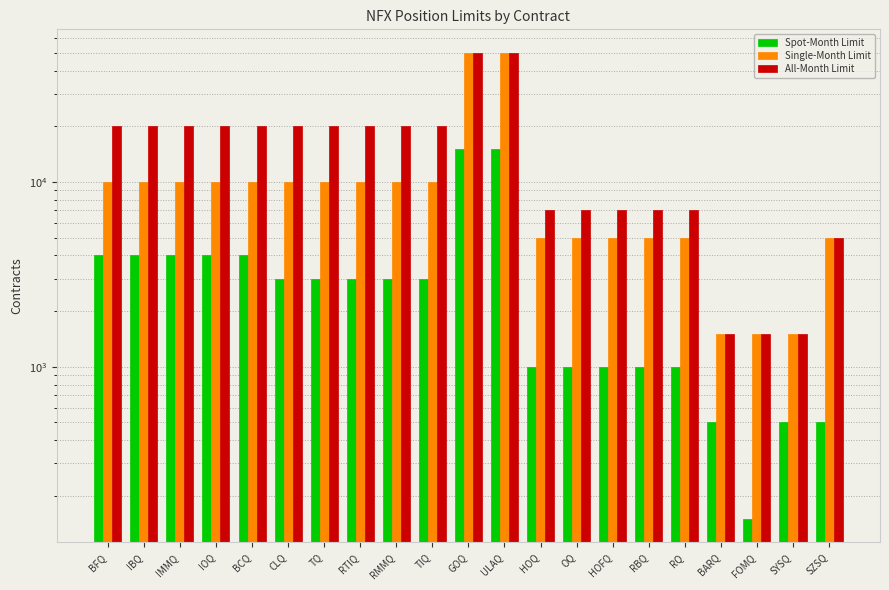

How many data points in Single-Month Limit are less than 10000?

9